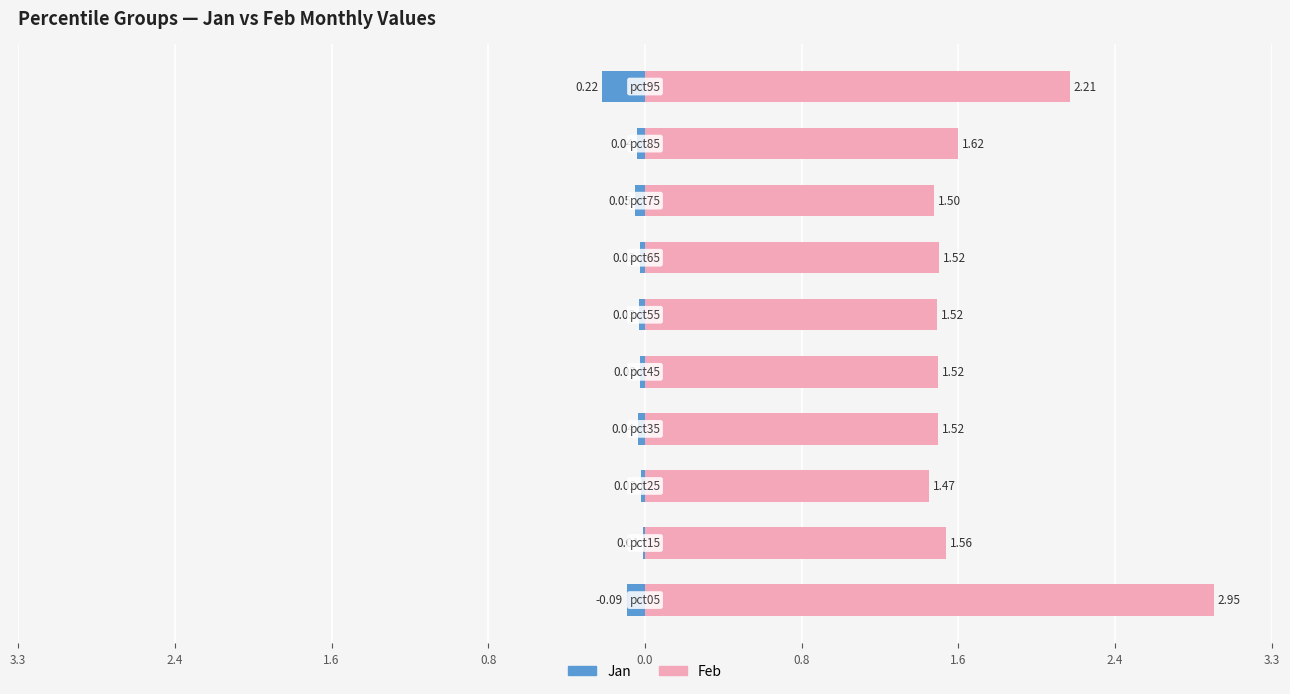

Which has a higher value, 2.4 or 1.6?

2.4